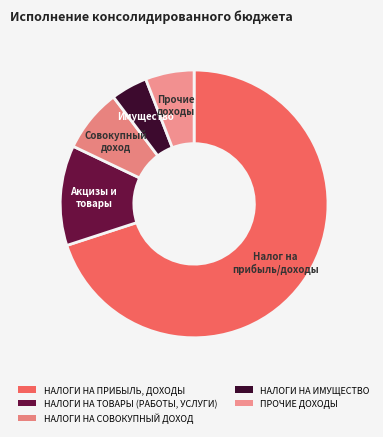

To the nearest percent, what percentage of the pie is НАЛОГИ НА ПРИБЫЛЬ, ДОХОДЫ?

70%